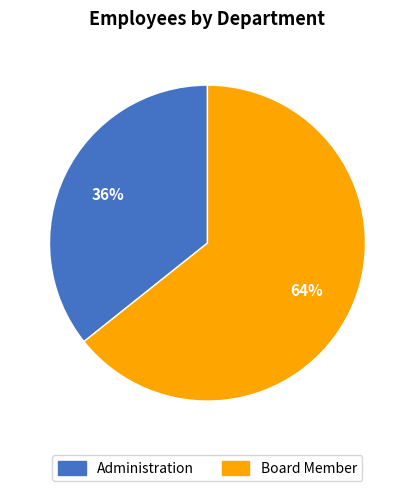

Is Board Member the majority of the pie?

Yes